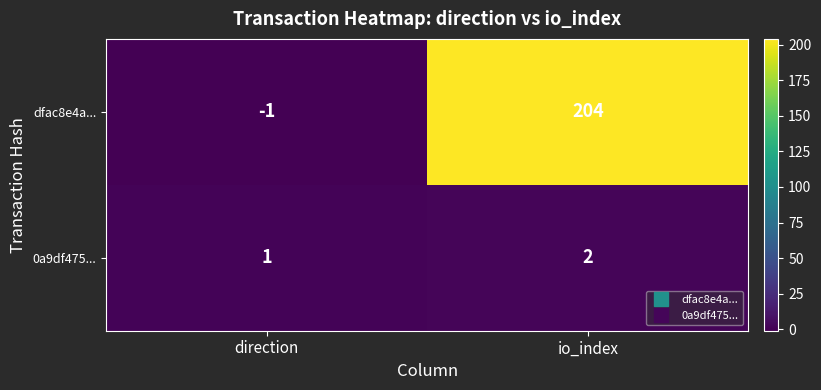

What is the sum of all dfac8e4a... values?

203